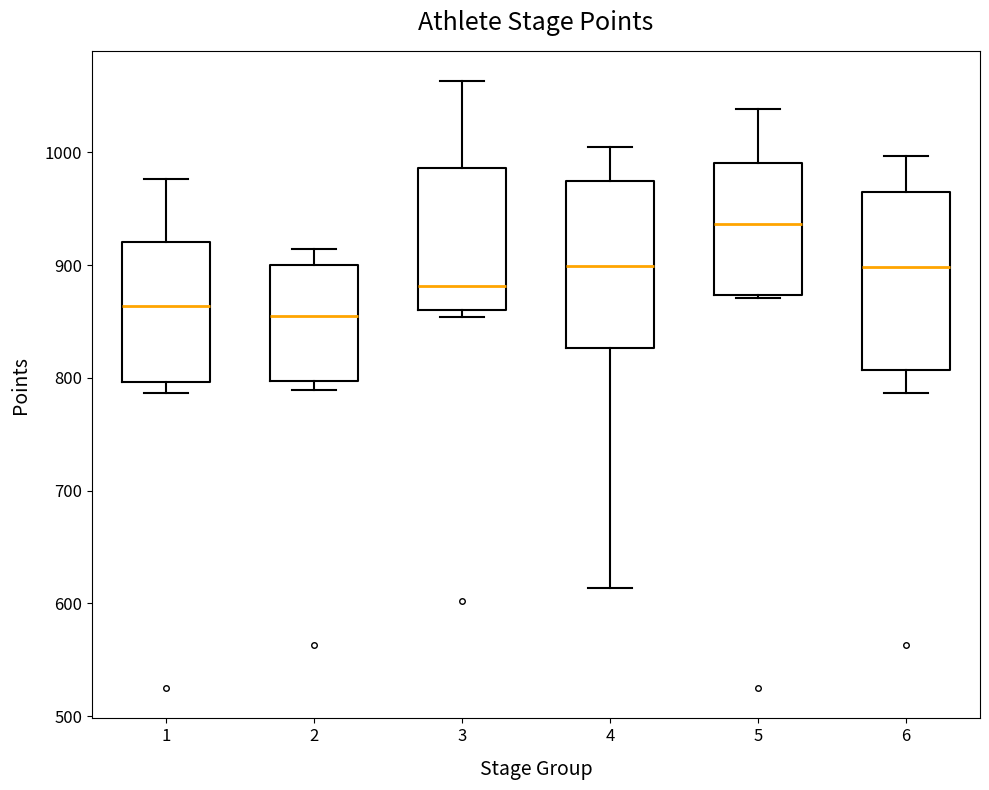

Reading left to right, transcribe this box plot: for each box, give where its median line is, the range the box spans, and where its two whiskers end, as read against the y-axis. The values are not printed on the chart, so give them approximately, as read against the axis.

1: median 860, box 800 to 920, whiskers 790 to 980
2: median 860, box 800 to 900, whiskers 790 to 910
3: median 880, box 860 to 990, whiskers 850 to 1060
4: median 900, box 830 to 970, whiskers 610 to 1010
5: median 940, box 870 to 990, whiskers 870 to 1040
6: median 900, box 810 to 960, whiskers 790 to 1000